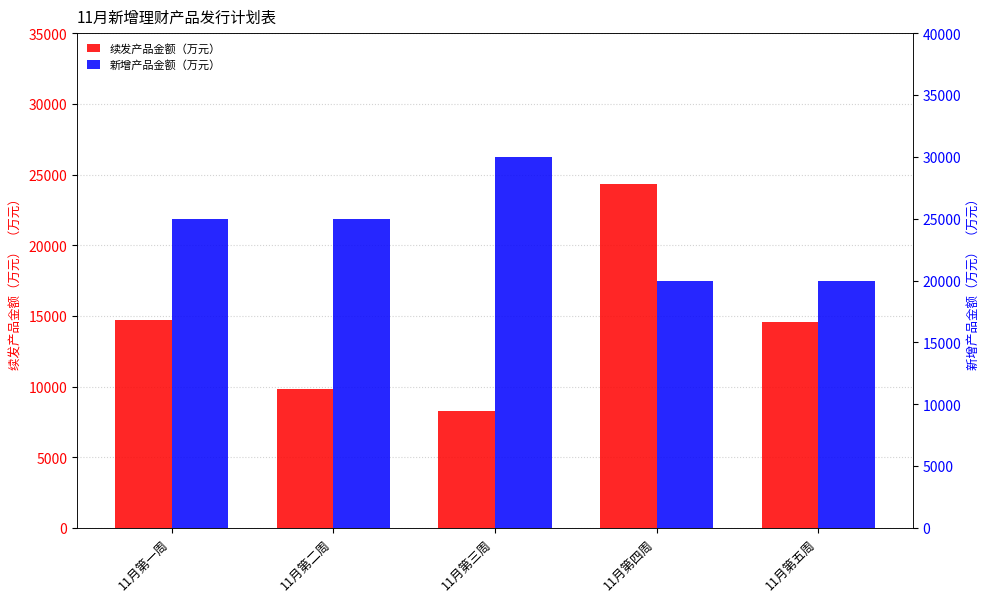

Count the number of data series in this chart.

2